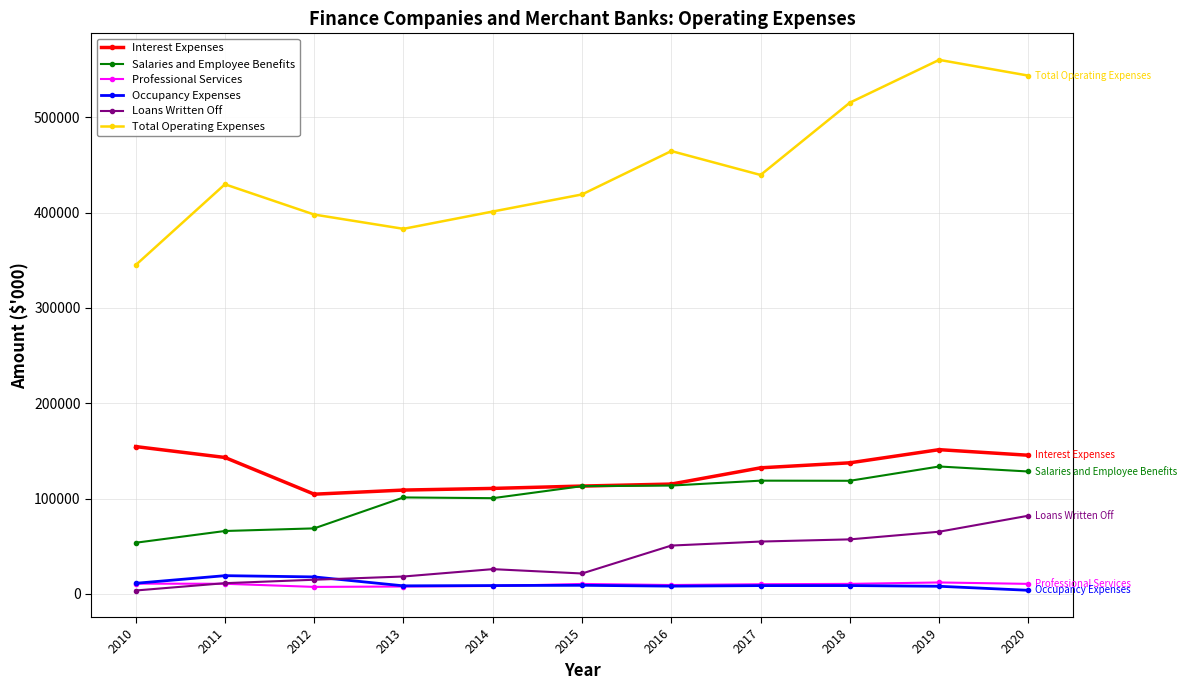

What is the minimum value shown in the chart?

3596